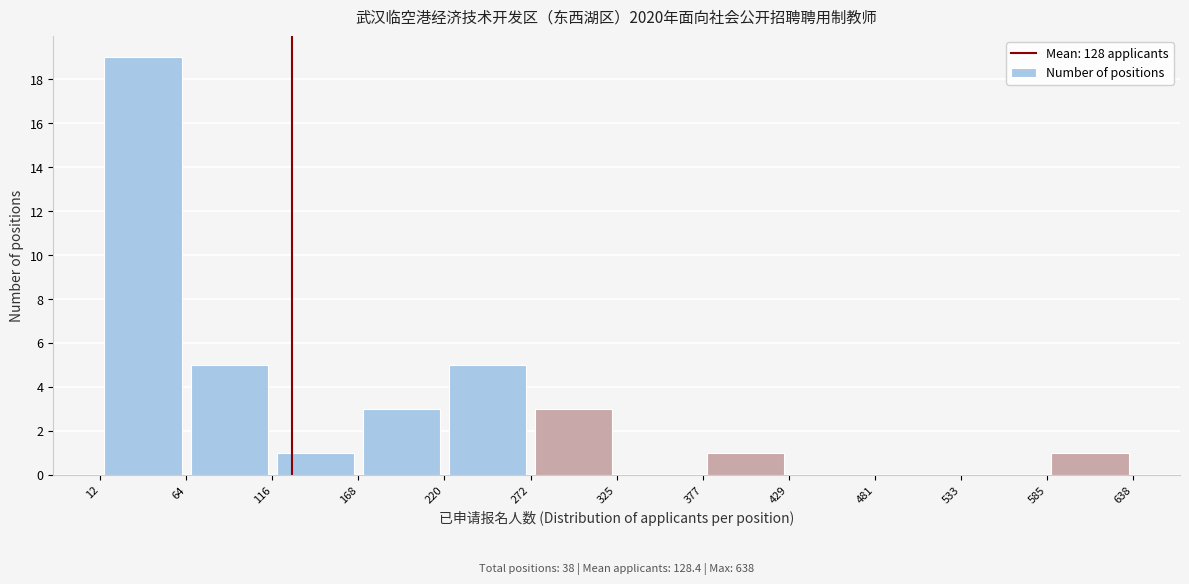

Which range on the x-axis has the tallest bar?

12 to 64